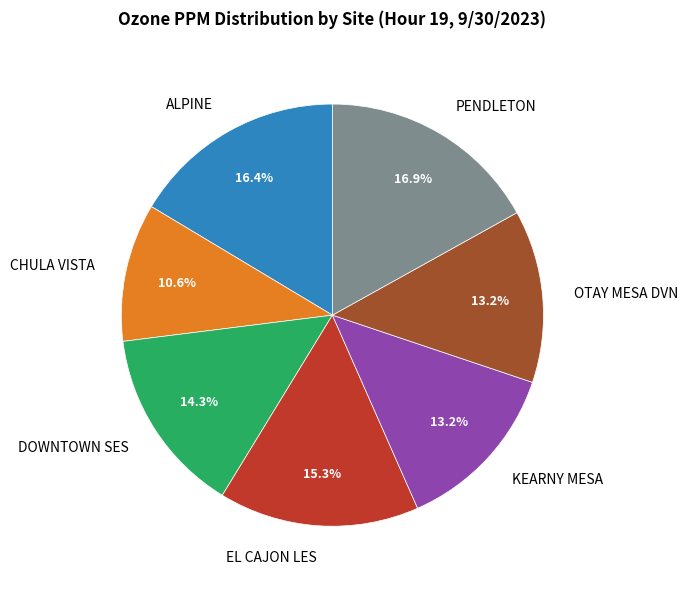

How many segments does this pie chart have?

7